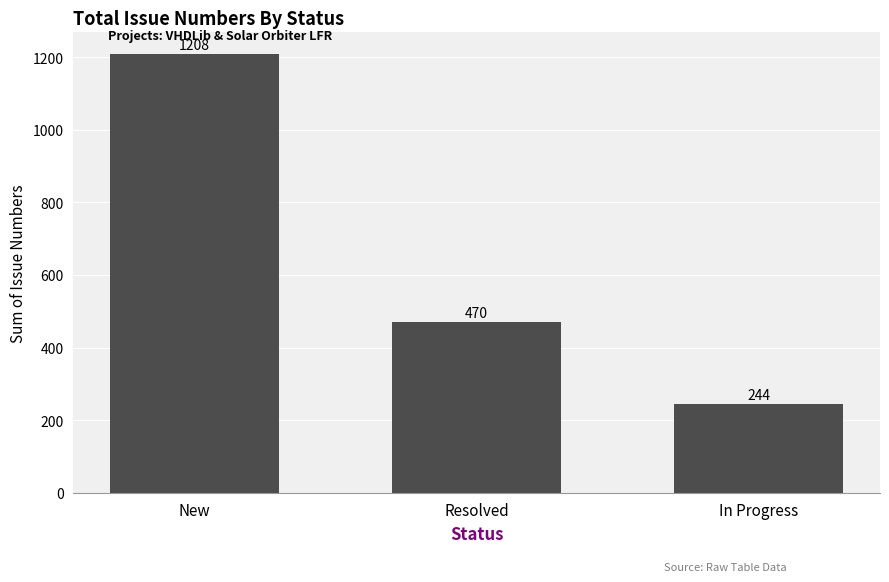

Which category has the lowest value across all series?

In Progress